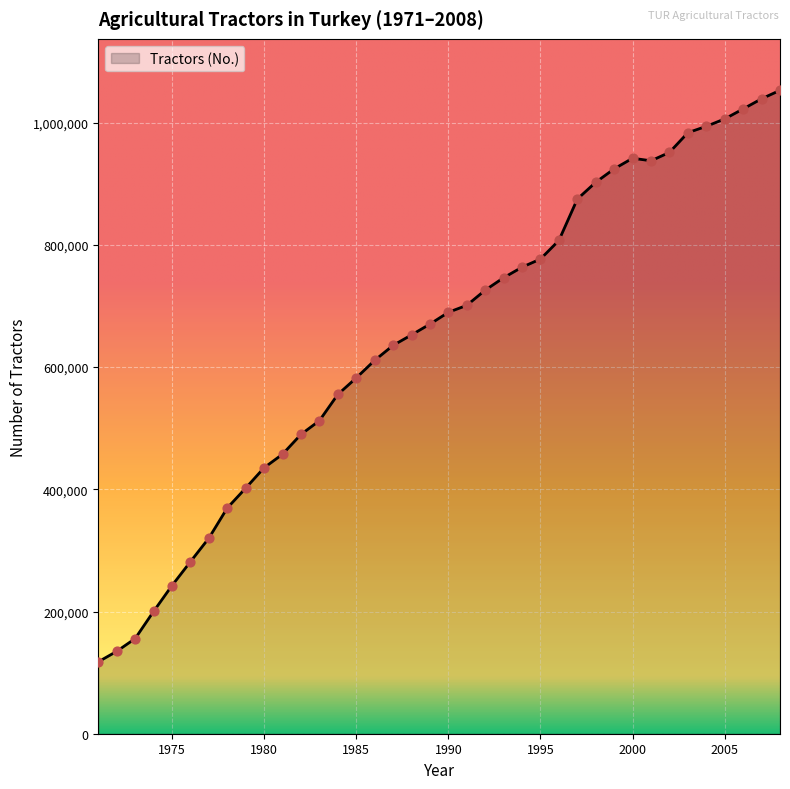

What is the greatest value displayed?

1052975